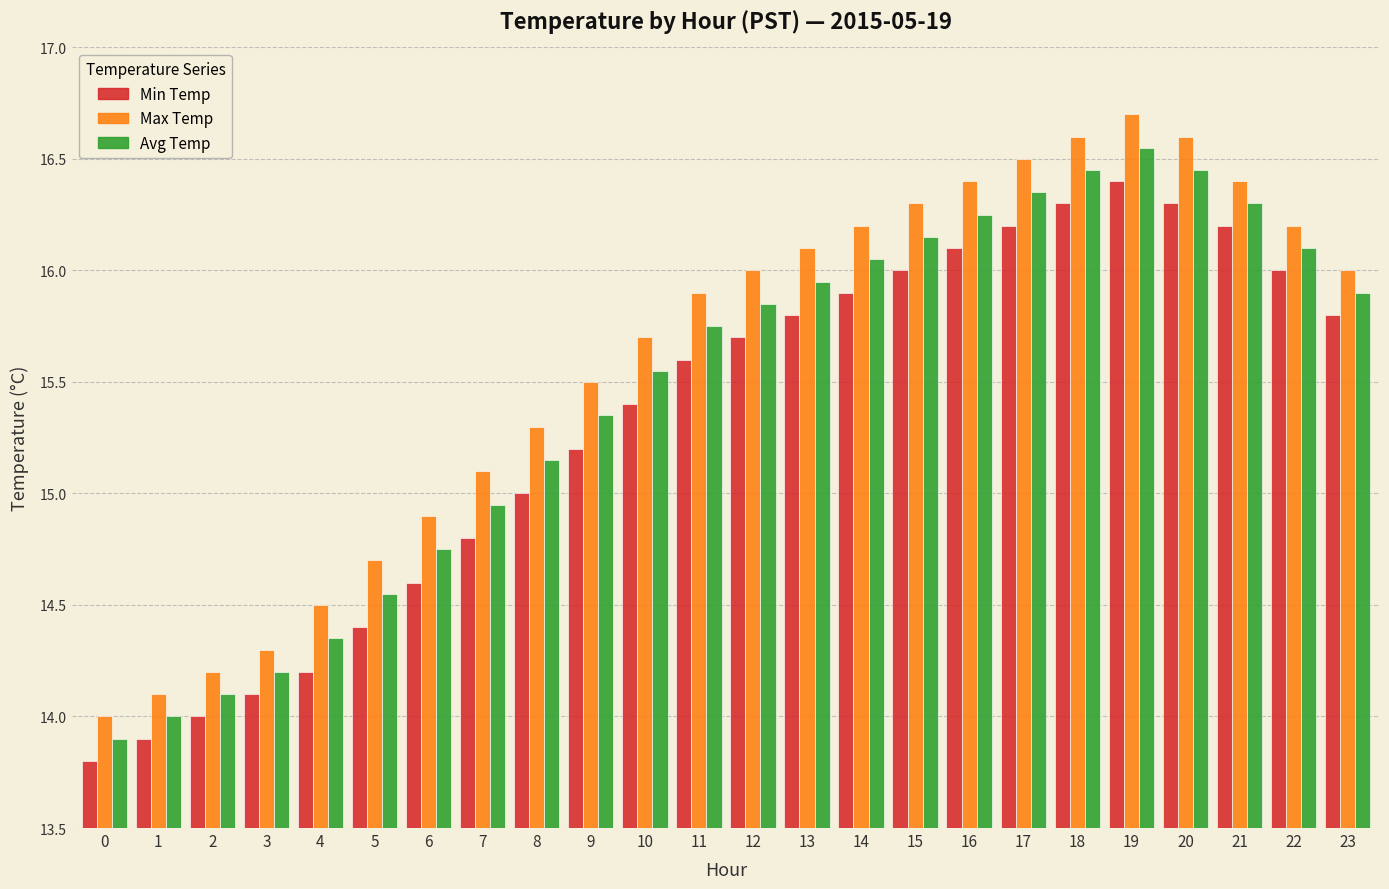

What is the difference between the maximum and minimum values in the Max Temp series?

2.7